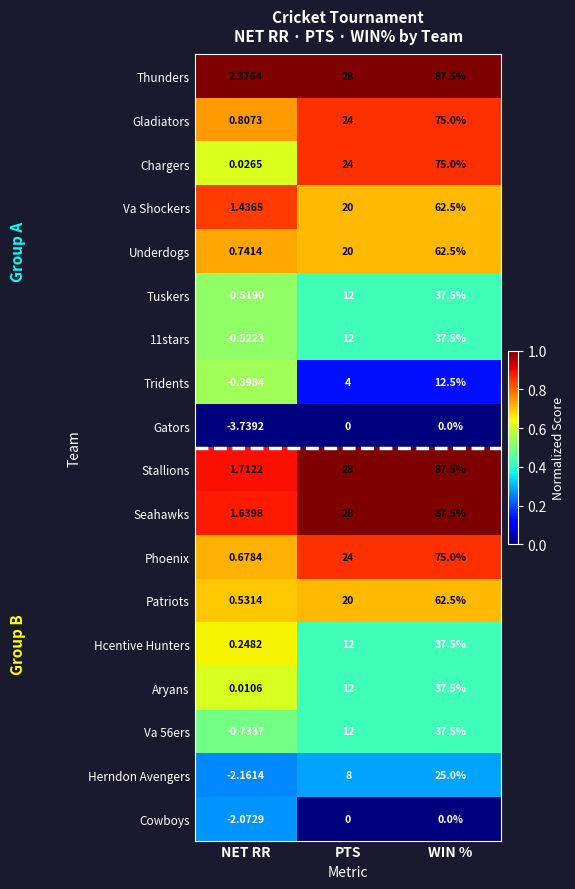

Which series has the widest spread of values?

Seahawks